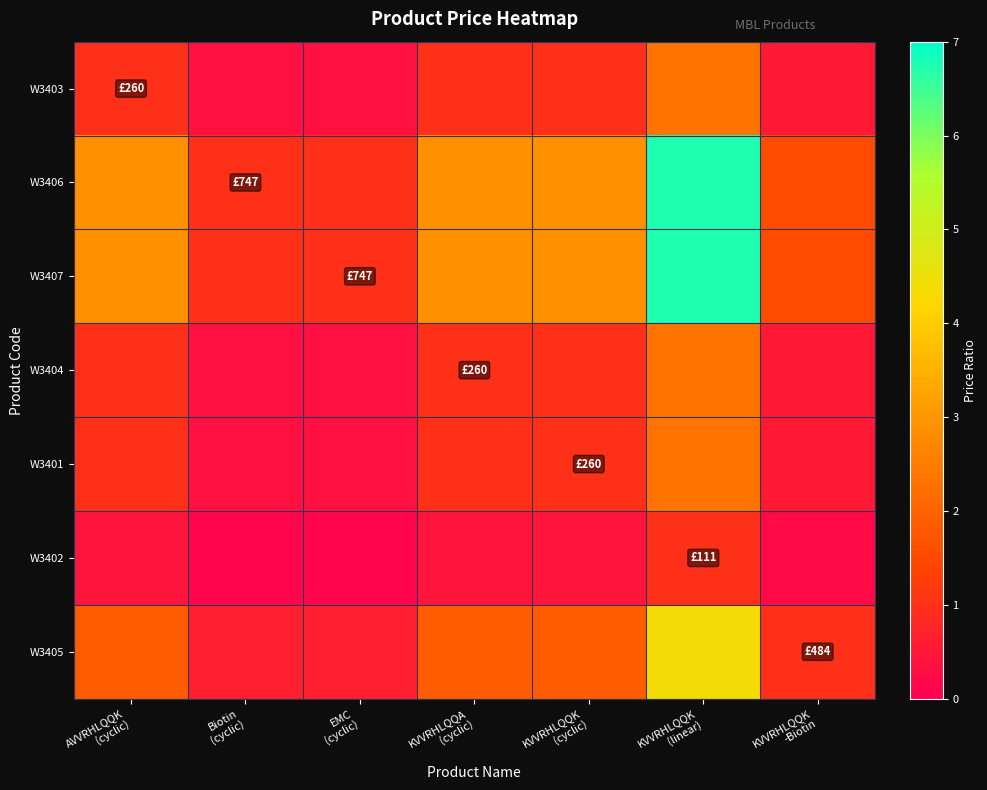

Which category has the lowest value across all series?

Biotin
(cyclic)